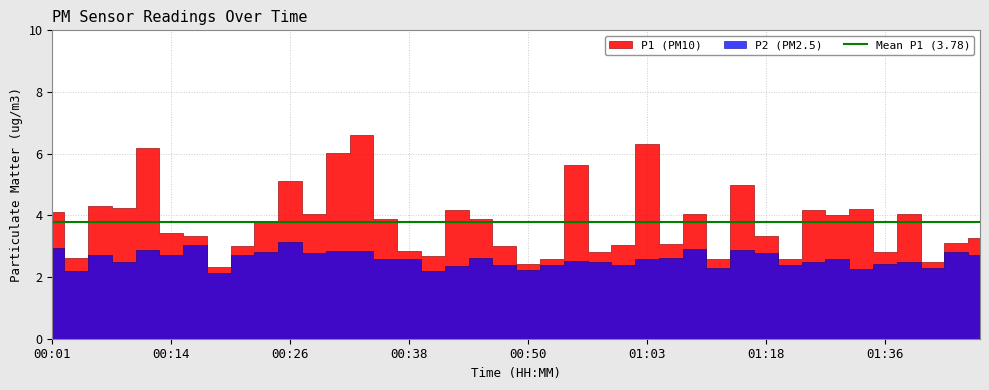

What is the value of the P2 point at the 23rd from the left?

2.5